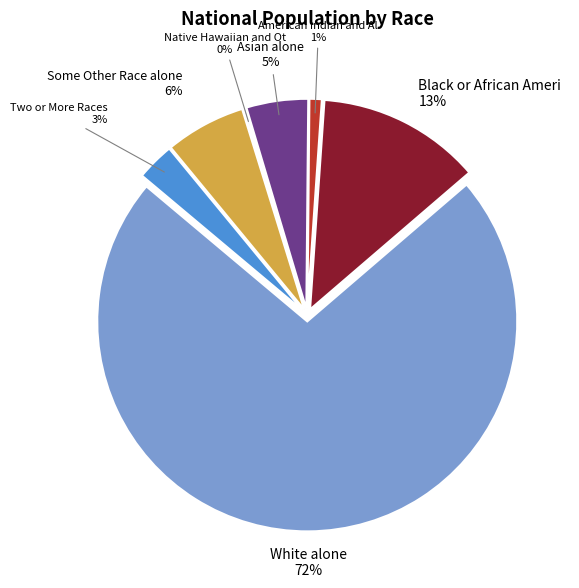

Rank the categories by value from highest to lowest.

White alone, Black or African American alone, Some Other Race alone, Asian alone, Two or More Races, American Indian and Alaska Native, Native Hawaiian and Other Pacific